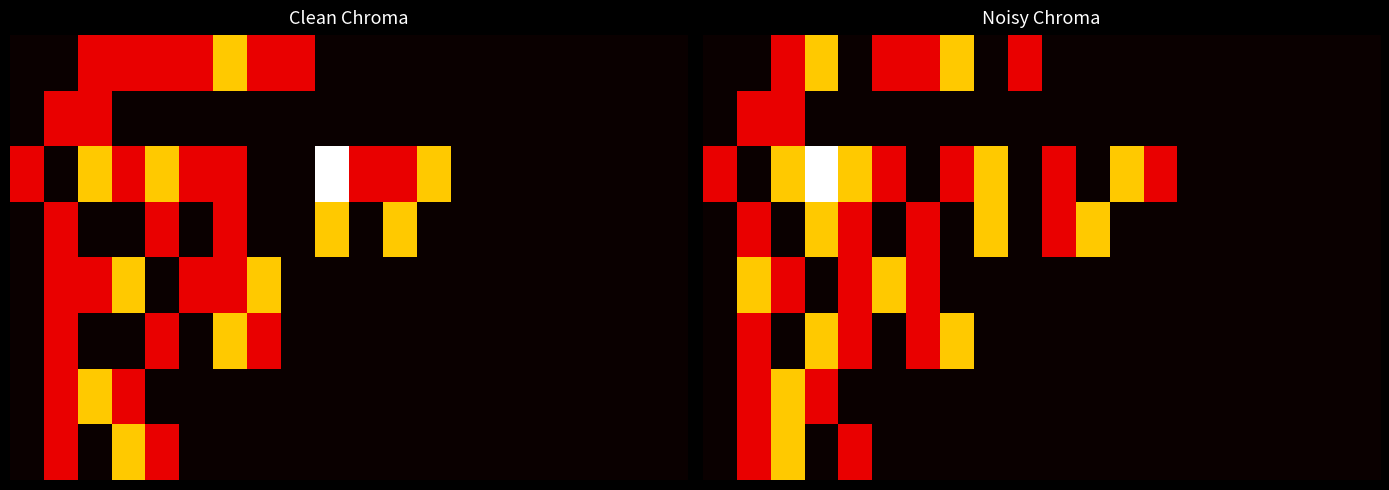

How many data points does each series have?

20